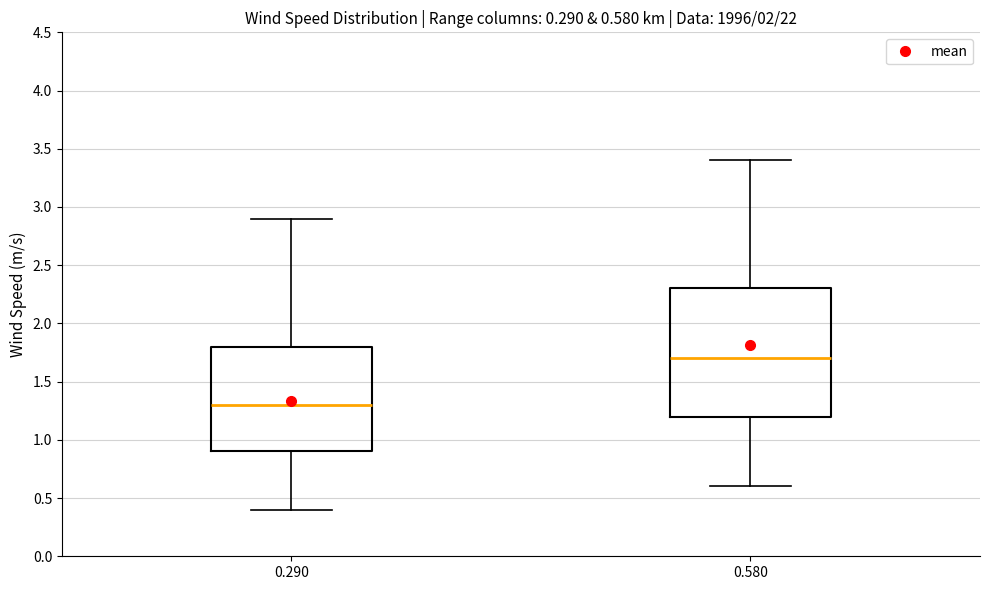

Comparing the boxes themselves (not the whiskers), which one is the tallest?

0.580